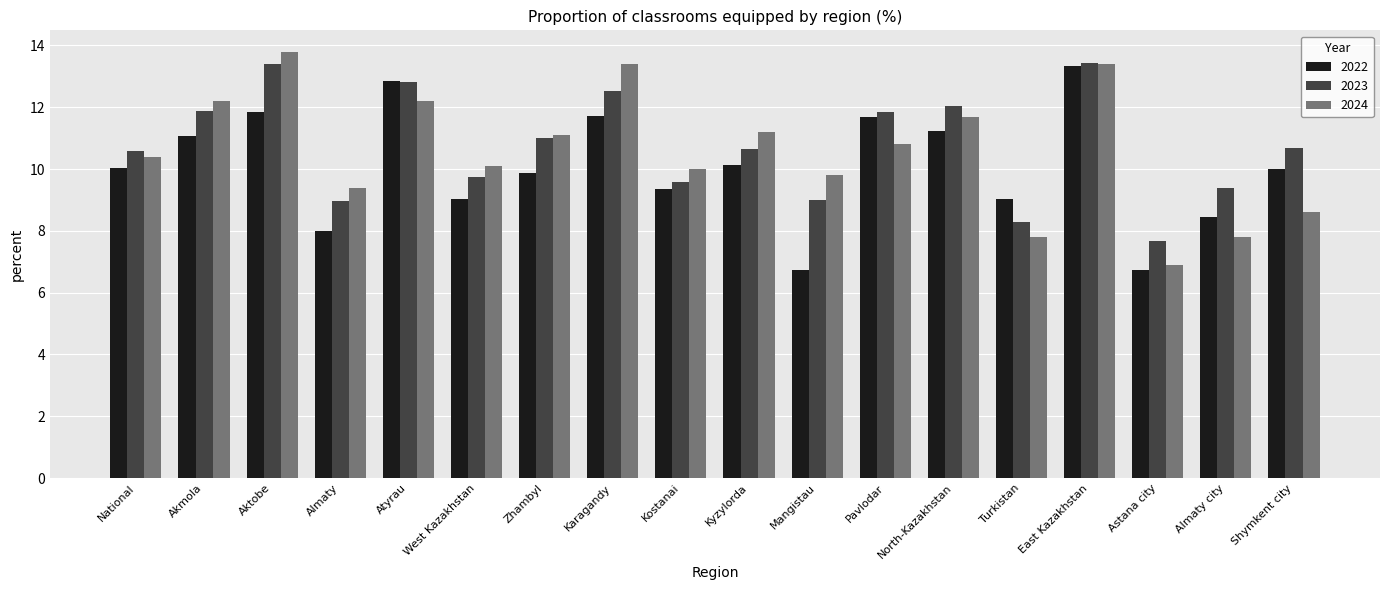

Between Mangistau and North-Kazakhstan, which series saw the biggest shift?

2022